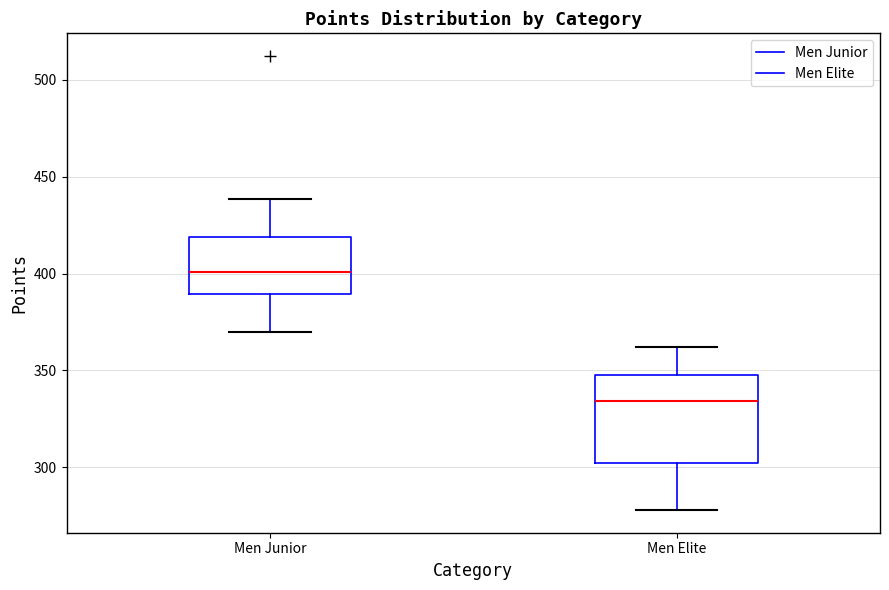

Reading left to right, transcribe this box plot: for each box, give where its median line is, the range the box spans, and where its two whiskers end, as read against the y-axis. The values are not printed on the chart, so give them approximately, as read against the axis.

Men Junior: median 400, box 390 to 420, whiskers 370 to 440
Men Elite: median 335, box 300 to 345, whiskers 280 to 360